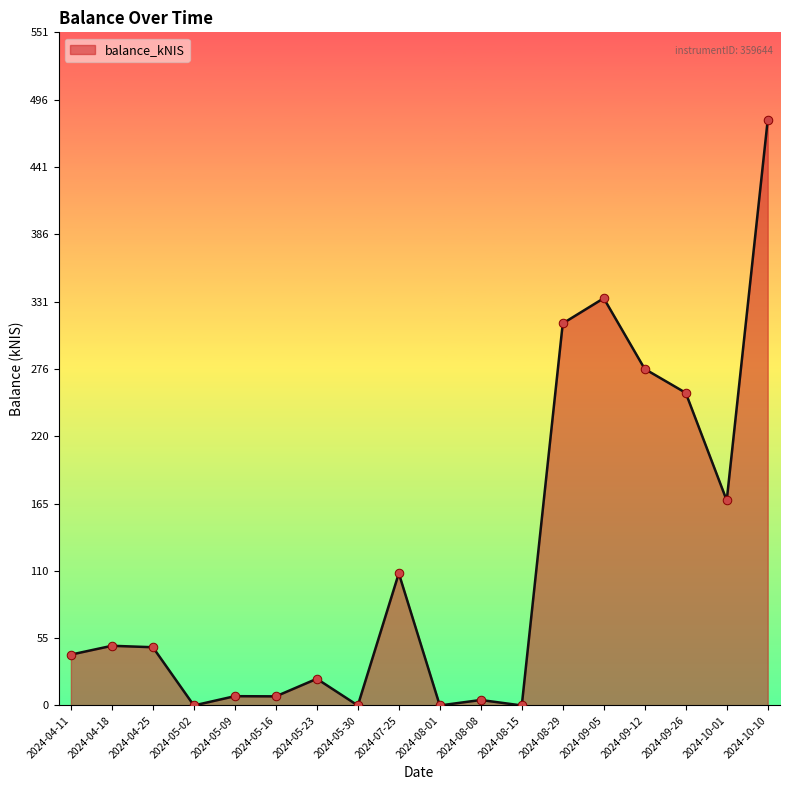

Between 2024-08-01 and 2024-10-01, which is larger?

2024-10-01